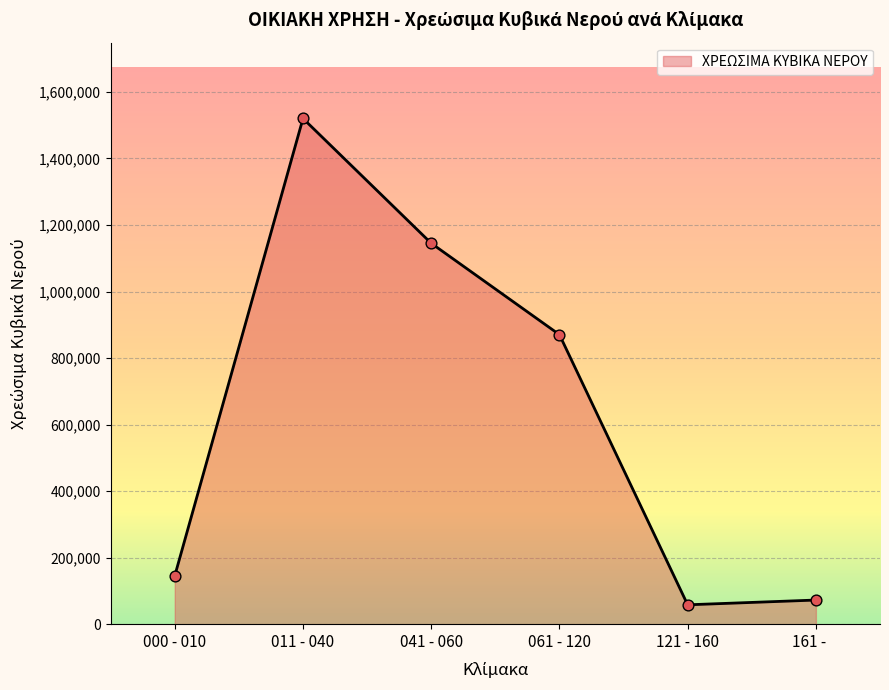

What is the change in value from 000 - 010 to 041 - 060?

+999343